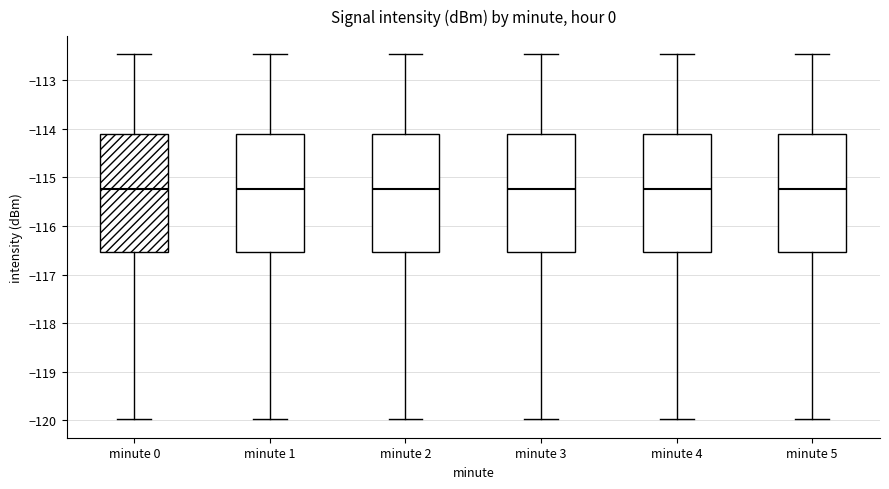

Where is the lower edge of the box for minute 2 on the y-axis? The values are not printed on the chart, so give them approximately, as read against the axis.

-116.5